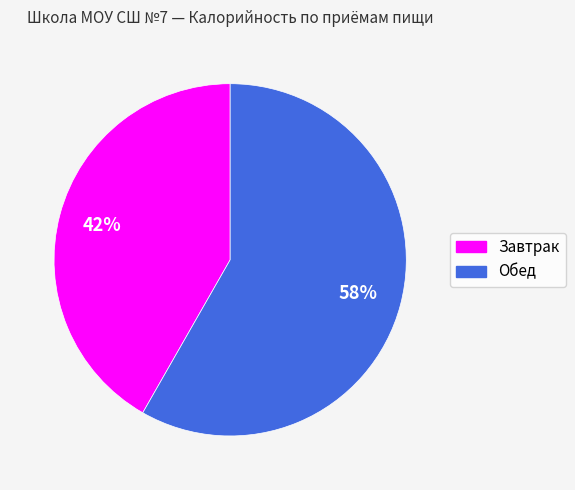

To the nearest percent, what is the average slice percentage?

50%